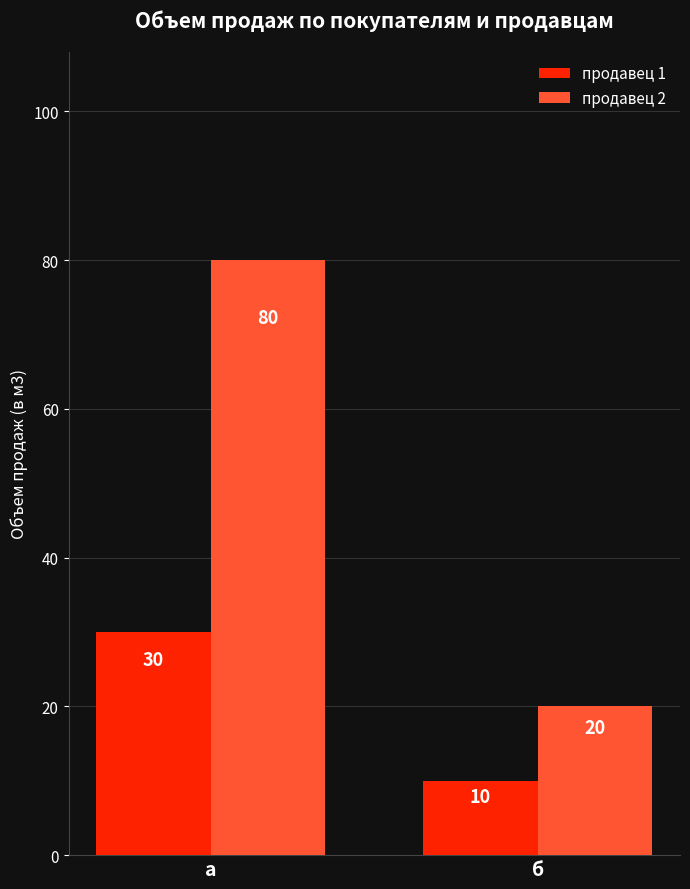

What is the total value across all series at а?

110